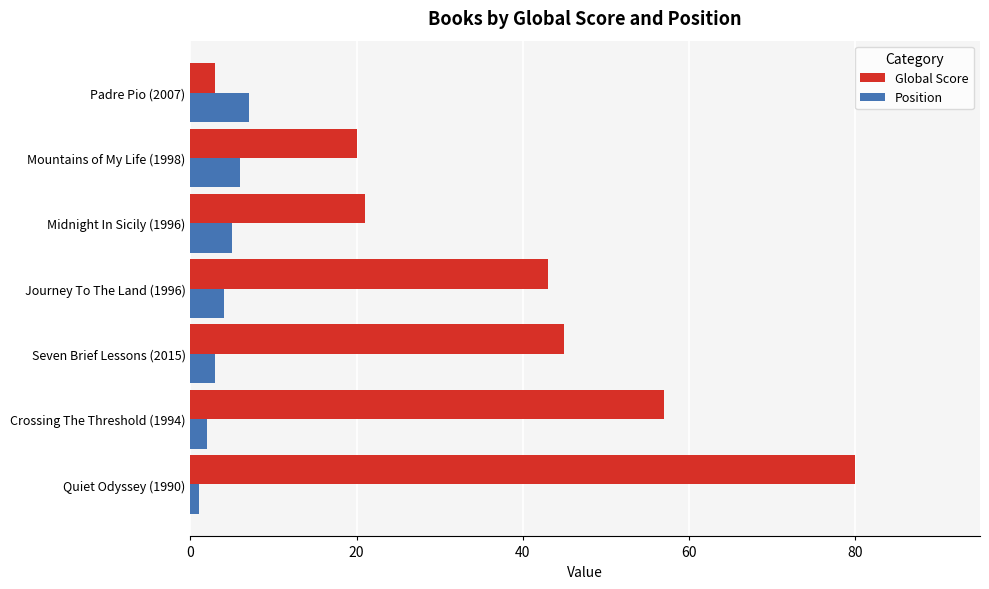

What is the maximum value for Global Score?

80